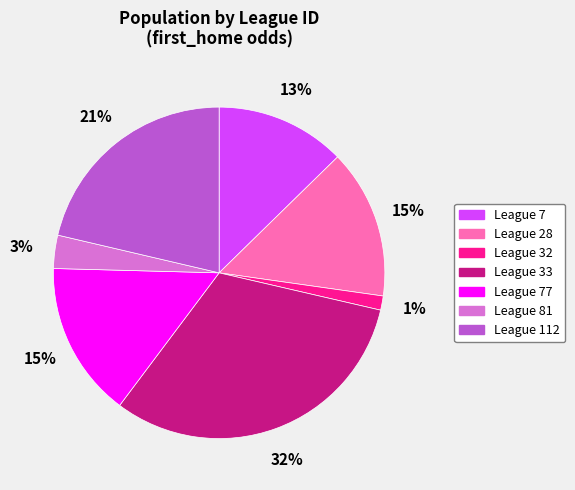

Is there any slice that represents more than half of the pie?

No